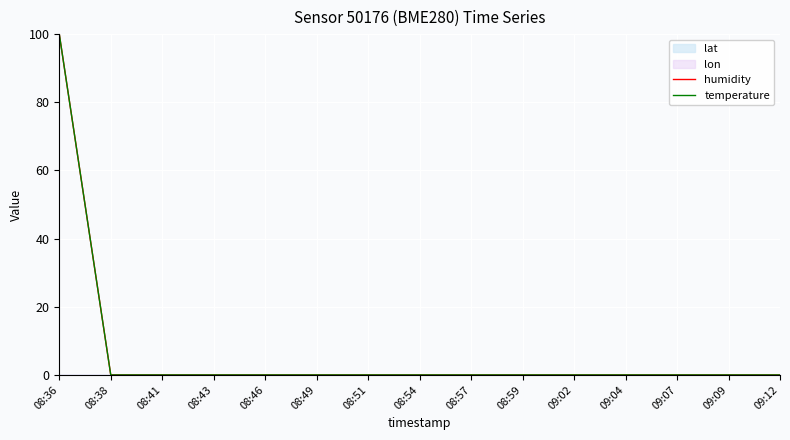

How many lines are shown in the chart?

2